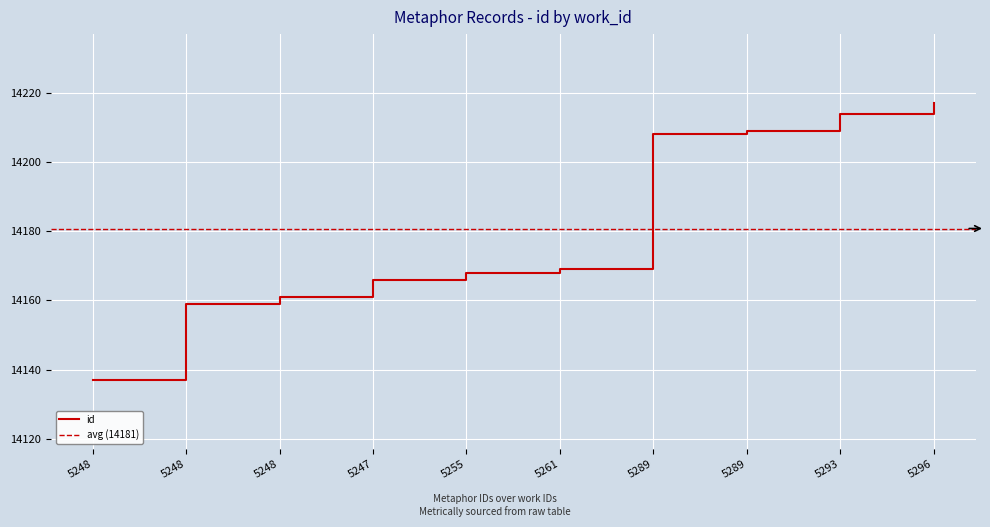

How many data points are less than 14169?

5